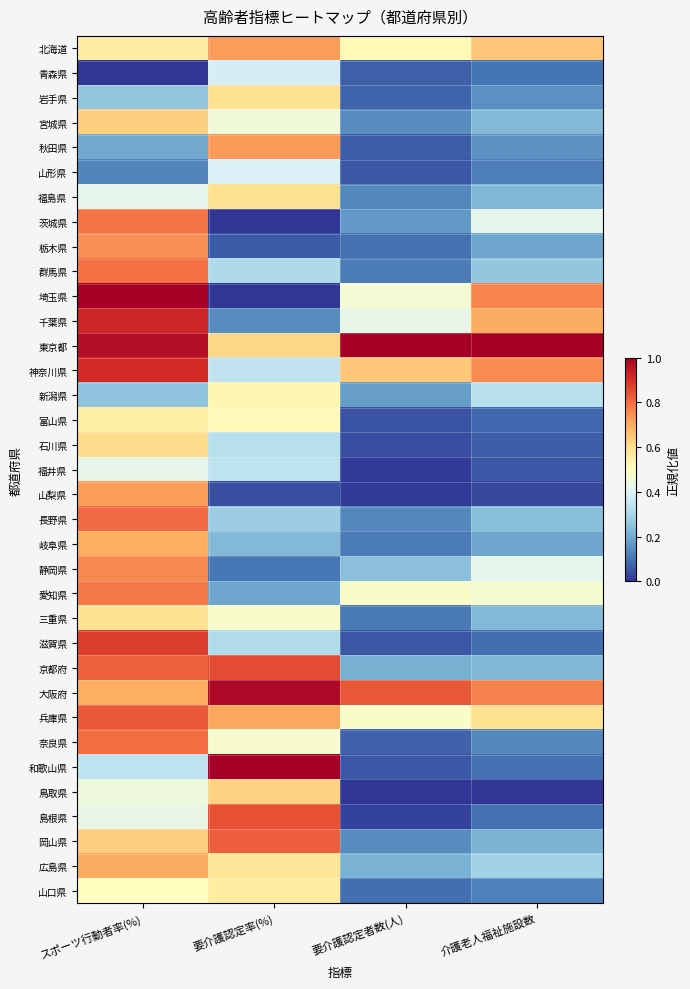

Reading left to right, extract all data points from this chart.

北海道: スポーツ行動者率(%)=0.6	要介護認定率(%)=0.7	要介護認定者数(人)=0.5	介護老人福祉施設数=0.7
青森県: スポーツ行動者率(%)=0.0	要介護認定率(%)=0.4	要介護認定者数(人)=0.1	介護老人福祉施設数=0.1
岩手県: スポーツ行動者率(%)=0.3	要介護認定率(%)=0.6	要介護認定者数(人)=0.1	介護老人福祉施設数=0.2
宮城県: スポーツ行動者率(%)=0.6	要介護認定率(%)=0.4	要介護認定者数(人)=0.1	介護老人福祉施設数=0.2
秋田県: スポーツ行動者率(%)=0.2	要介護認定率(%)=0.7	要介護認定者数(人)=0.1	介護老人福祉施設数=0.2
山形県: スポーツ行動者率(%)=0.1	要介護認定率(%)=0.4	要介護認定者数(人)=0.1	介護老人福祉施設数=0.1
福島県: スポーツ行動者率(%)=0.4	要介護認定率(%)=0.6	要介護認定者数(人)=0.1	介護老人福祉施設数=0.2
茨城県: スポーツ行動者率(%)=0.8	要介護認定率(%)=0.0	要介護認定者数(人)=0.2	介護老人福祉施設数=0.4
栃木県: スポーツ行動者率(%)=0.7	要介護認定率(%)=0.1	要介護認定者数(人)=0.1	介護老人福祉施設数=0.2
群馬県: スポーツ行動者率(%)=0.8	要介護認定率(%)=0.3	要介護認定者数(人)=0.1	介護老人福祉施設数=0.3
埼玉県: スポーツ行動者率(%)=1.0	要介護認定率(%)=0.0	要介護認定者数(人)=0.5	介護老人福祉施設数=0.8
千葉県: スポーツ行動者率(%)=0.9	要介護認定率(%)=0.1	要介護認定者数(人)=0.4	介護老人福祉施設数=0.7
東京都: スポーツ行動者率(%)=1.0	要介護認定率(%)=0.6	要介護認定者数(人)=1.0	介護老人福祉施設数=1.0
神奈川県: スポーツ行動者率(%)=0.9	要介護認定率(%)=0.3	要介護認定者数(人)=0.6	介護老人福祉施設数=0.8
新潟県: スポーツ行動者率(%)=0.3	要介護認定率(%)=0.5	要介護認定者数(人)=0.2	介護老人福祉施設数=0.3
富山県: スポーツ行動者率(%)=0.5	要介護認定率(%)=0.5	要介護認定者数(人)=0.0	介護老人福祉施設数=0.1
石川県: スポーツ行動者率(%)=0.6	要介護認定率(%)=0.3	要介護認定者数(人)=0.0	介護老人福祉施設数=0.1
福井県: スポーツ行動者率(%)=0.4	要介護認定率(%)=0.3	要介護認定者数(人)=0.0	介護老人福祉施設数=0.1
山梨県: スポーツ行動者率(%)=0.7	要介護認定率(%)=0.0	要介護認定者数(人)=0.0	介護老人福祉施設数=0.0
長野県: スポーツ行動者率(%)=0.8	要介護認定率(%)=0.3	要介護認定者数(人)=0.1	介護老人福祉施設数=0.2
岐阜県: スポーツ行動者率(%)=0.7	要介護認定率(%)=0.2	要介護認定者数(人)=0.1	介護老人福祉施設数=0.2
静岡県: スポーツ行動者率(%)=0.8	要介護認定率(%)=0.1	要介護認定者数(人)=0.2	介護老人福祉施設数=0.4
愛知県: スポーツ行動者率(%)=0.8	要介護認定率(%)=0.2	要介護認定者数(人)=0.5	介護老人福祉施設数=0.5
三重県: スポーツ行動者率(%)=0.6	要介護認定率(%)=0.5	要介護認定者数(人)=0.1	介護老人福祉施設数=0.2
滋賀県: スポーツ行動者率(%)=0.9	要介護認定率(%)=0.3	要介護認定者数(人)=0.1	介護老人福祉施設数=0.1
京都府: スポーツ行動者率(%)=0.8	要介護認定率(%)=0.9	要介護認定者数(人)=0.2	介護老人福祉施設数=0.2
大阪府: スポーツ行動者率(%)=0.7	要介護認定率(%)=1.0	要介護認定者数(人)=0.8	介護老人福祉施設数=0.8
兵庫県: スポーツ行動者率(%)=0.8	要介護認定率(%)=0.7	要介護認定者数(人)=0.5	介護老人福祉施設数=0.6
奈良県: スポーツ行動者率(%)=0.8	要介護認定率(%)=0.5	要介護認定者数(人)=0.1	介護老人福祉施設数=0.1
和歌山県: スポーツ行動者率(%)=0.3	要介護認定率(%)=1.0	要介護認定者数(人)=0.1	介護老人福祉施設数=0.1
鳥取県: スポーツ行動者率(%)=0.4	要介護認定率(%)=0.6	要介護認定者数(人)=0.0	介護老人福祉施設数=0.0
島根県: スポーツ行動者率(%)=0.4	要介護認定率(%)=0.8	要介護認定者数(人)=0.0	介護老人福祉施設数=0.1
岡山県: スポーツ行動者率(%)=0.6	要介護認定率(%)=0.8	要介護認定者数(人)=0.1	介護老人福祉施設数=0.2
広島県: スポーツ行動者率(%)=0.7	要介護認定率(%)=0.6	要介護認定者数(人)=0.2	介護老人福祉施設数=0.3
山口県: スポーツ行動者率(%)=0.5	要介護認定率(%)=0.6	要介護認定者数(人)=0.1	介護老人福祉施設数=0.1